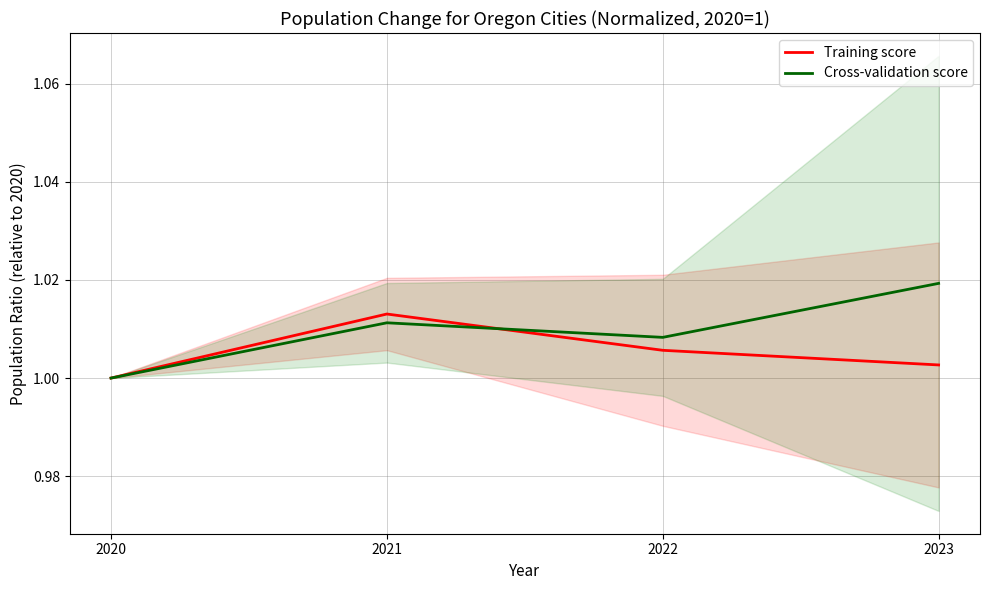

What is the maximum value for Training score?

1.0